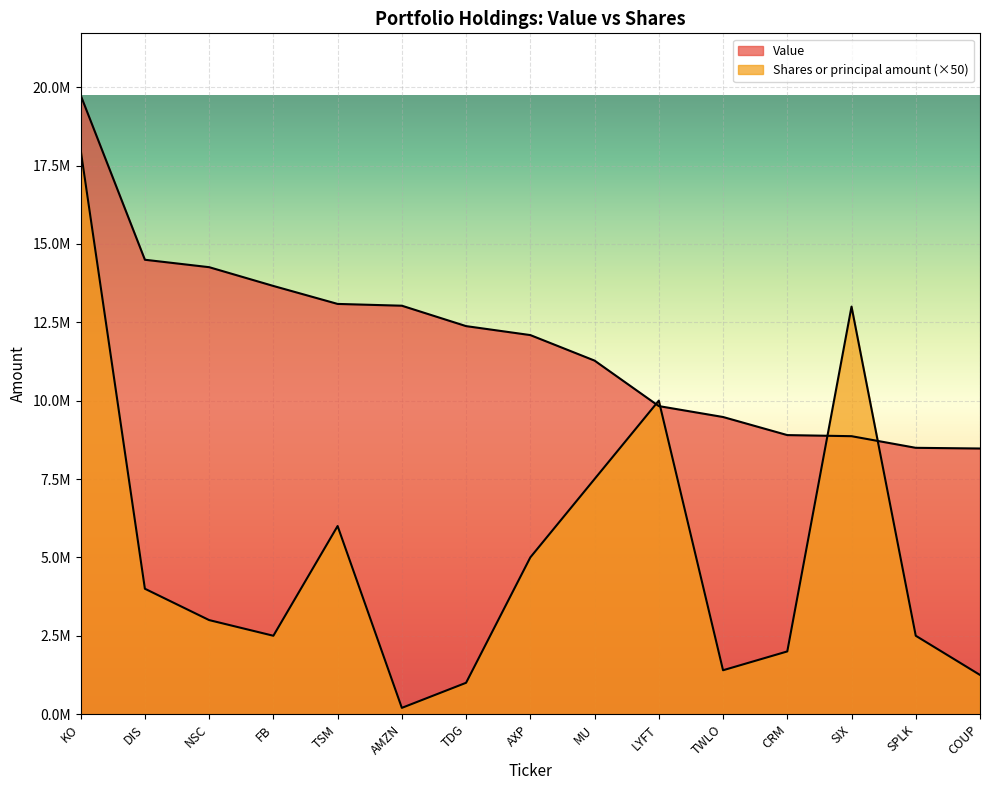

At which label does Value first exceed 12091000?

KO